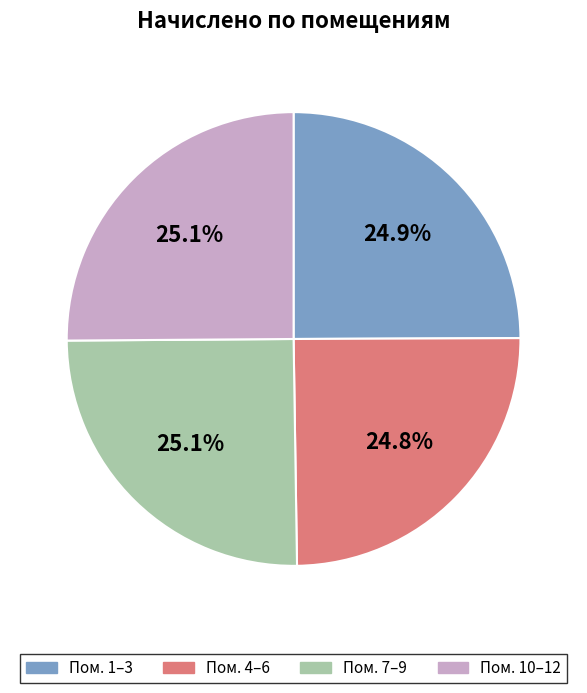

Approximately how many times larger is the value at Пом. 1–3 compared to Пом. 4–6?

1.0